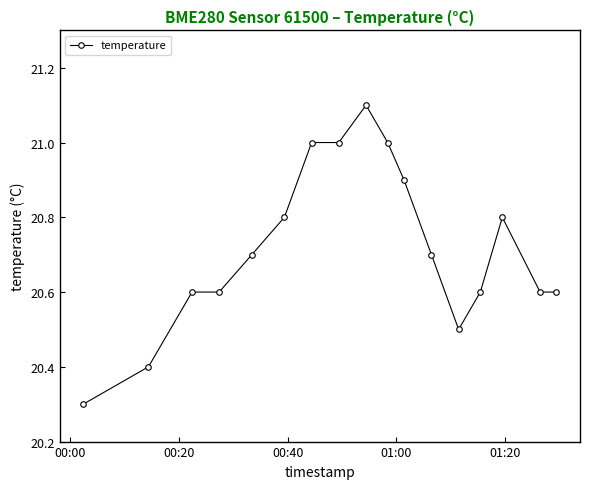

What is the value of the 5th point from the left?

20.7